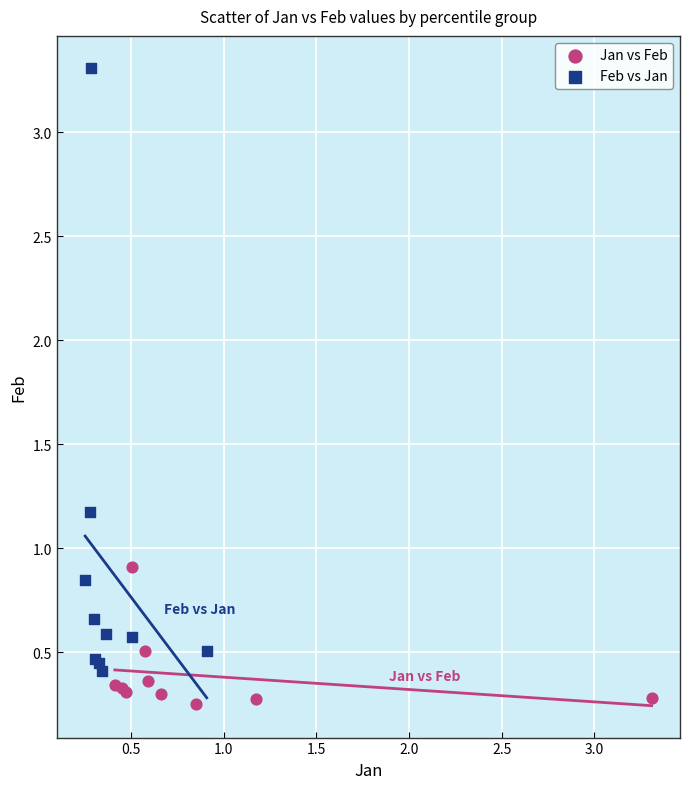

Which series reaches the minimum Y coordinate?

Jan vs Feb